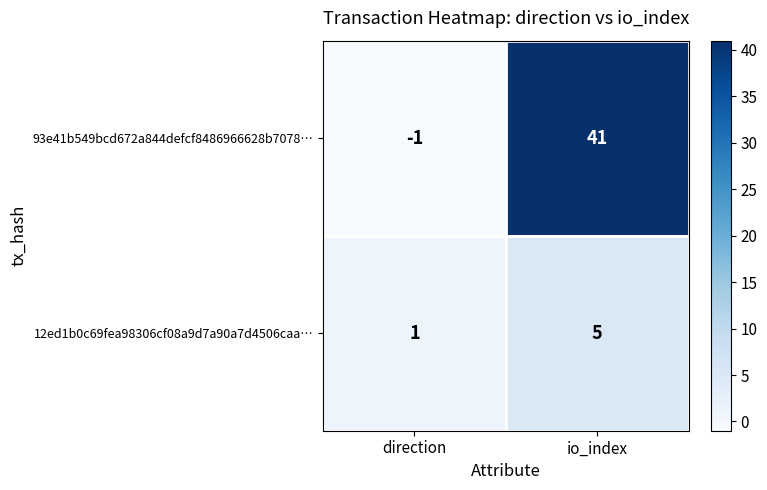

Rank the series by their maximum value, from highest to lowest.

93e41b549bcd672a844defcf8486966628b7078…, 12ed1b0c69fea98306cf08a9d7a90a7d4506caa…